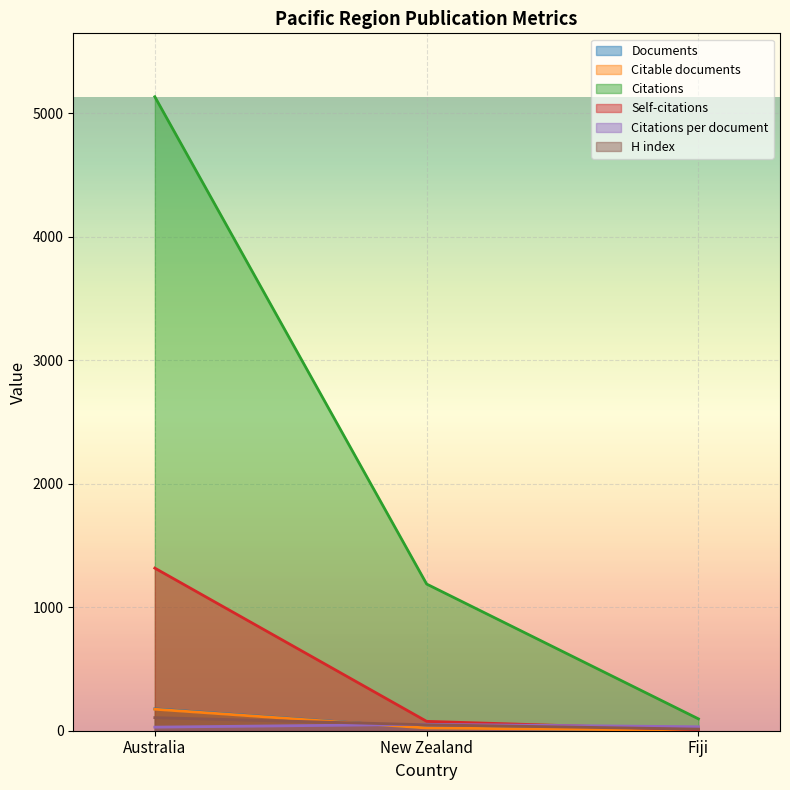

What value does the Documents series have at Australia?

177.0